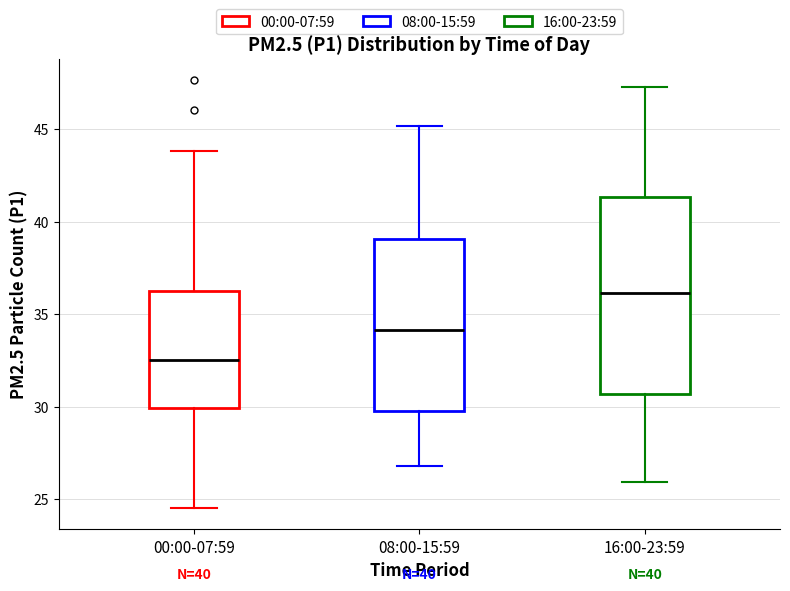

Which box's median line is the lowest?

00:00-07:59